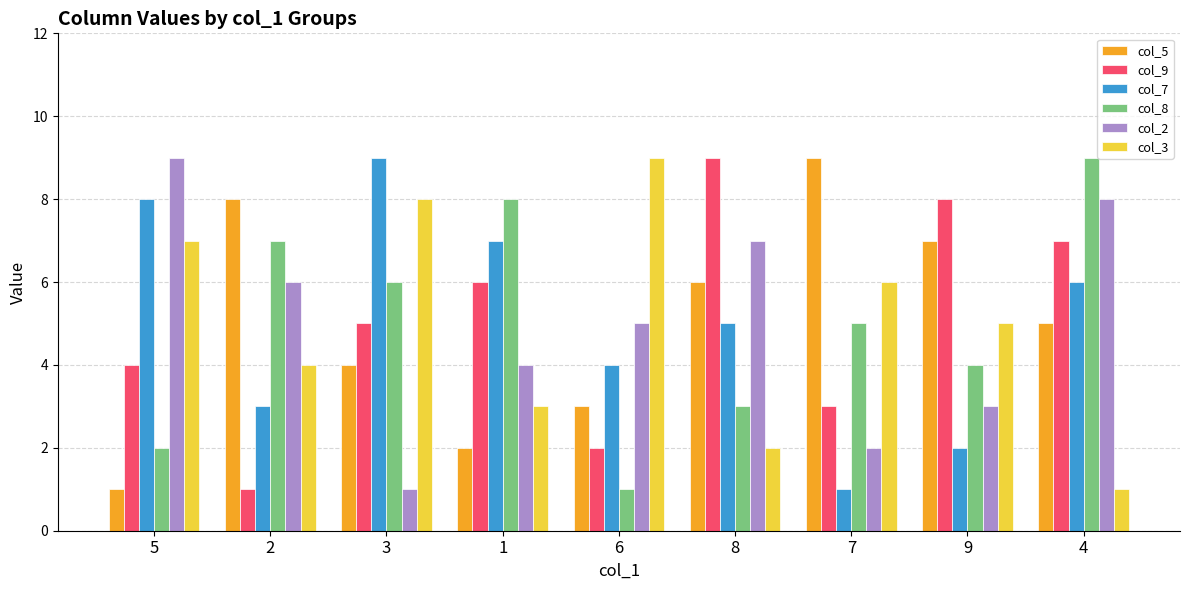

Which series changed the most between 1 and 8?

col_8